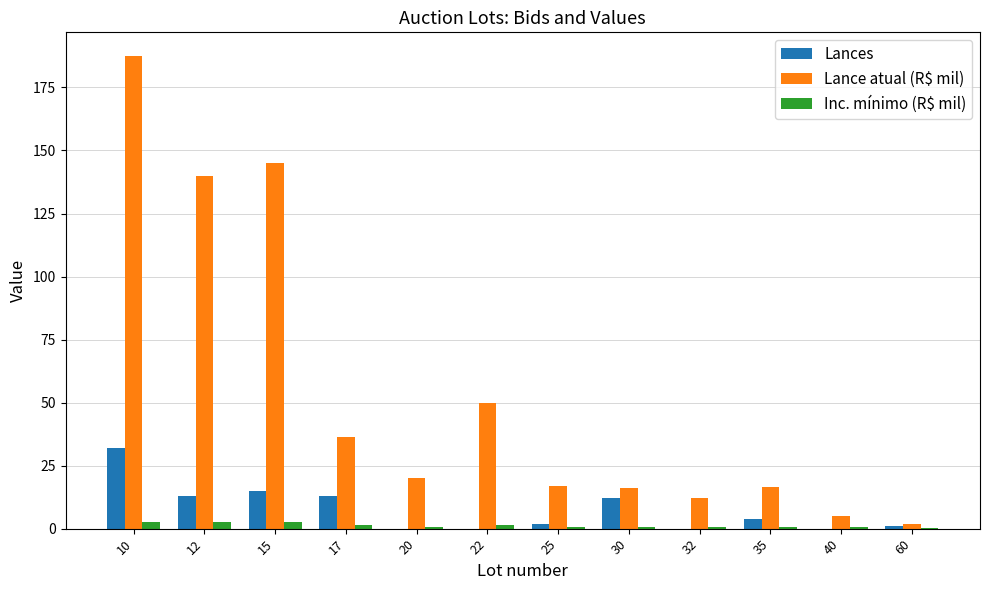

How many data points does each series have?

12